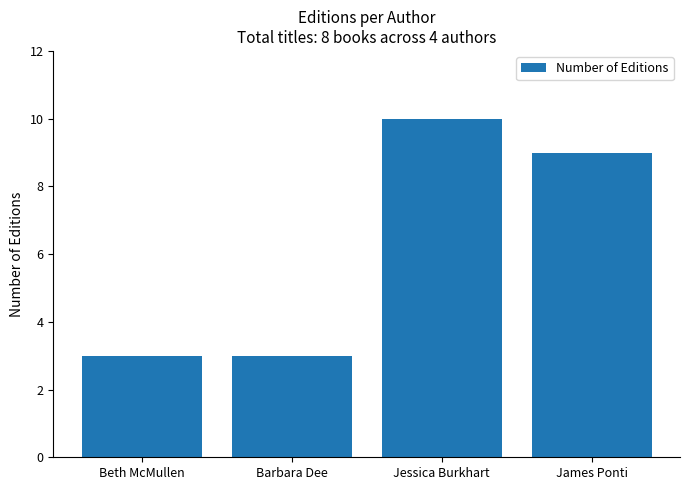

What is the label of the 3rd bar from the right?

Barbara Dee